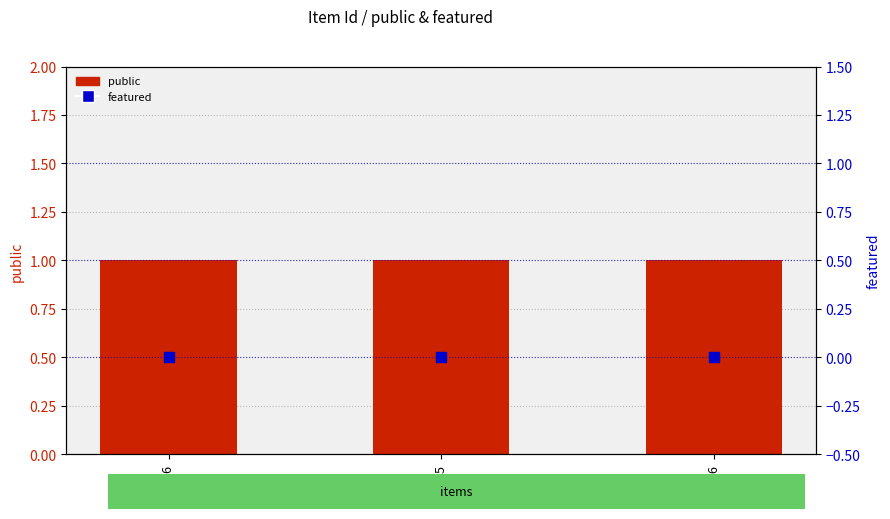

What are all the series names shown in the legend?

public, featured